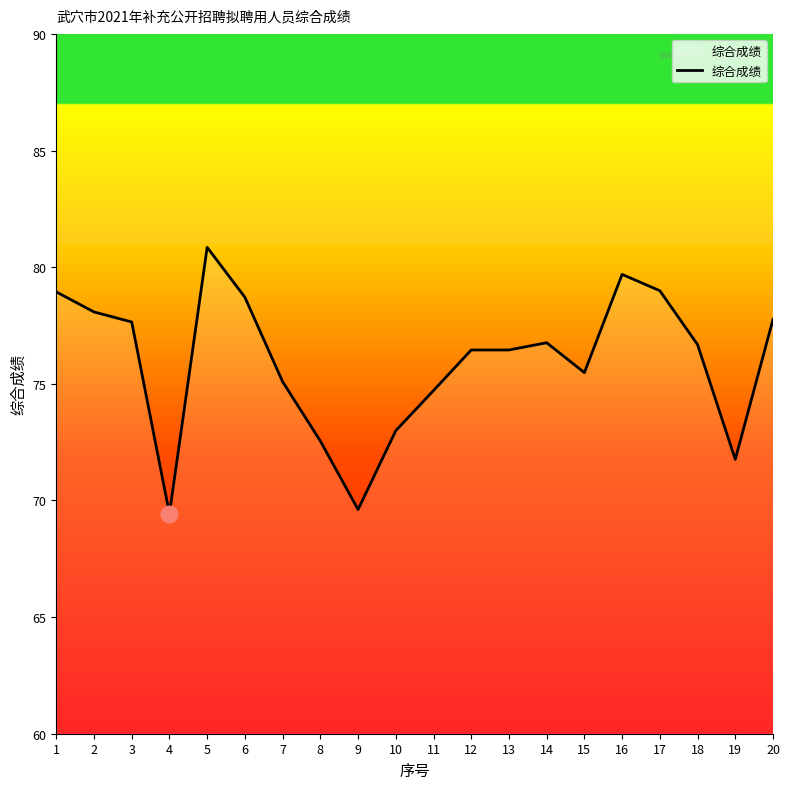

The value at 15 is 75.5. True or false?

True